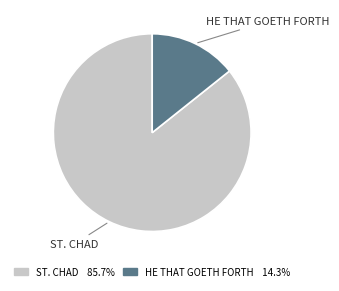

Rank the categories by value from highest to lowest.

ST. CHAD, HE THAT GOETH FORTH